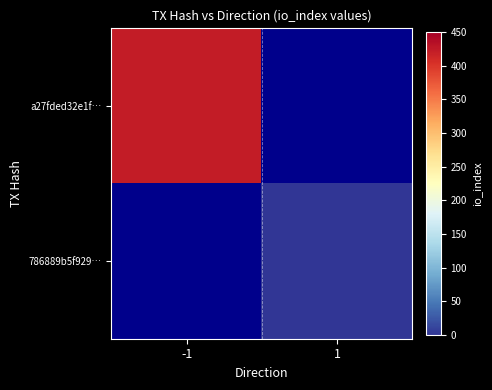

Which series has the widest spread of values?

a27fded32e1f…